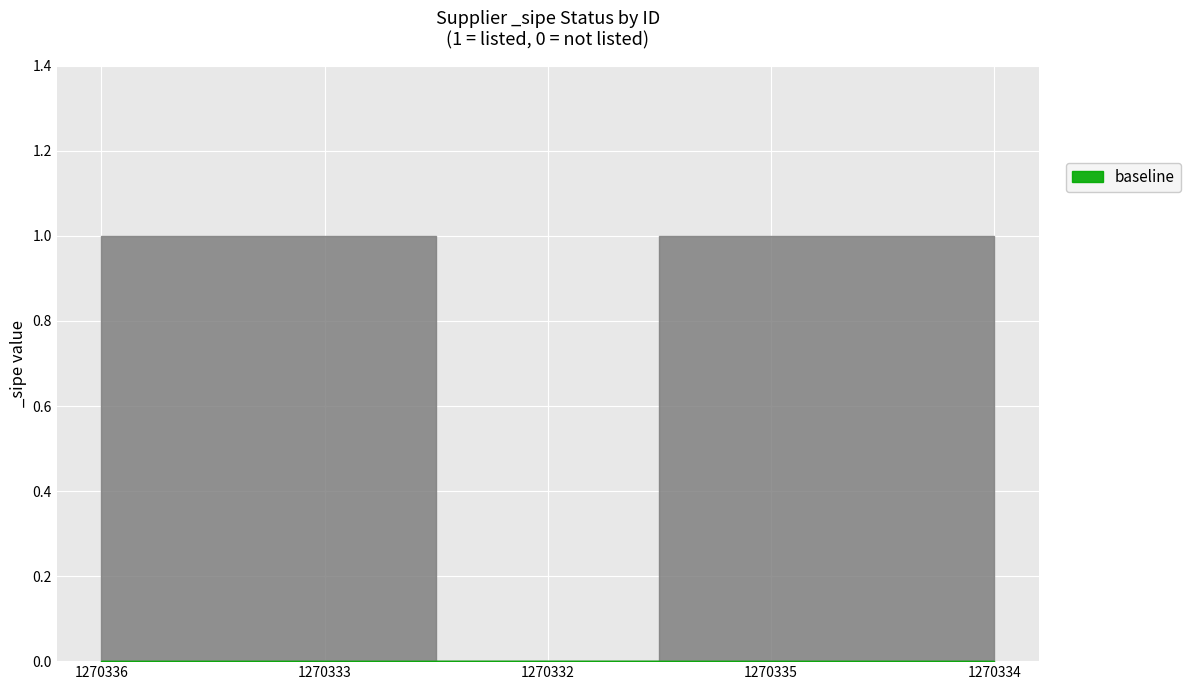

What is the difference between the maximum and minimum values?

1